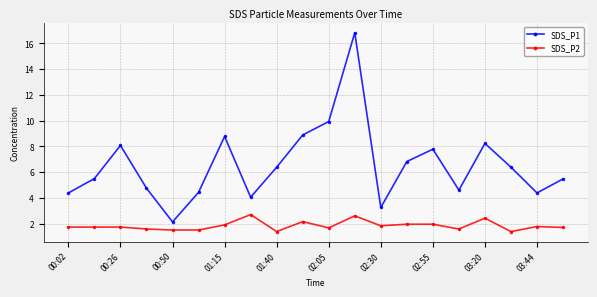

At how many categories does at least one series exceed 13?

1